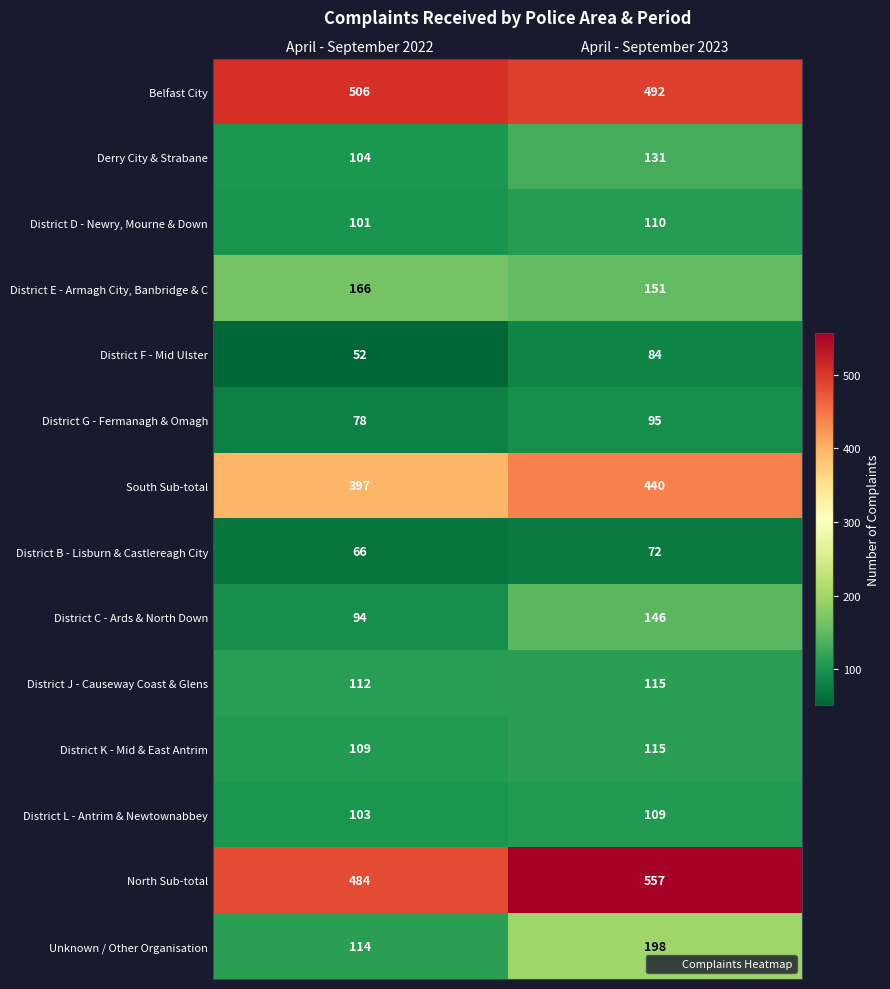

True or false: District K - Mid & East Antrim has a value of 62 at April - September 2023.

False